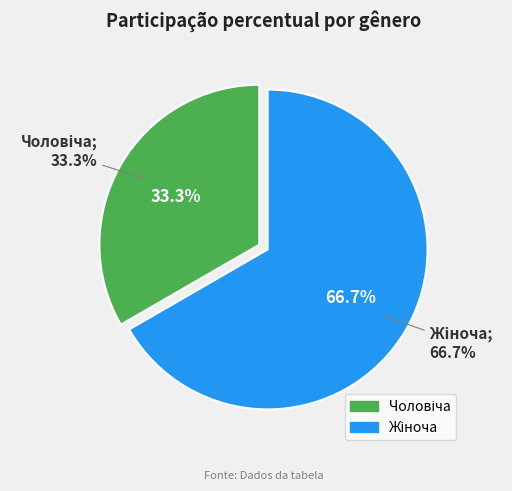

Does any single category account for the majority?

Yes